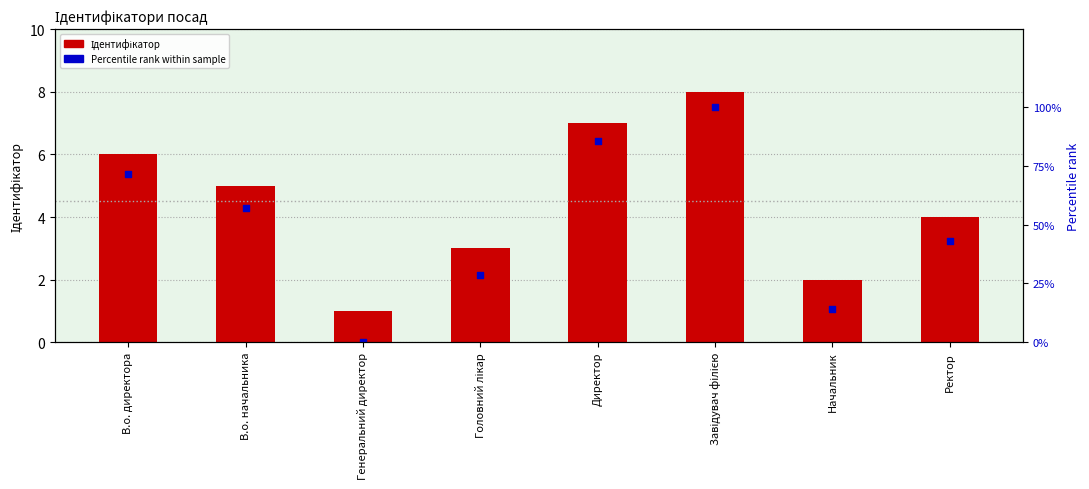

Which series reaches the maximum Y coordinate?

Percentile rank within sample